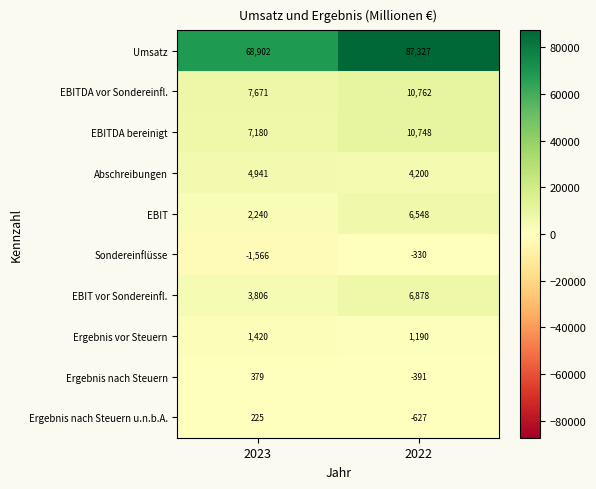

The Ergebnis vor Steuern series shows 1420 at 2023. True or false?

True